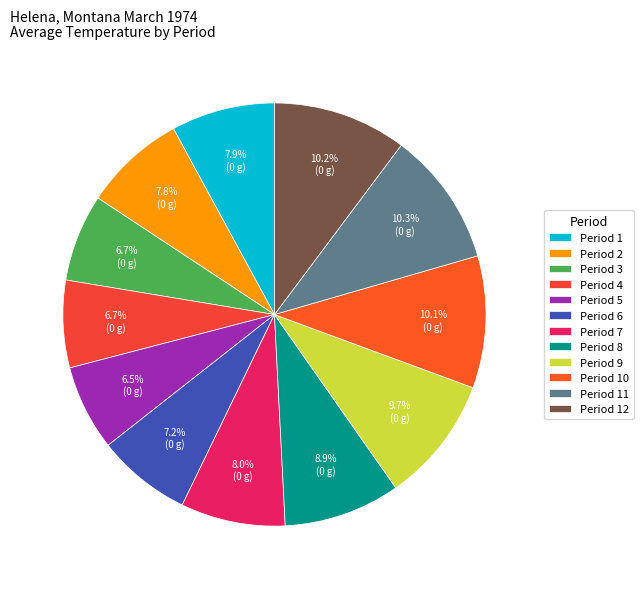

What is the smallest slice in the pie chart?

Period 5